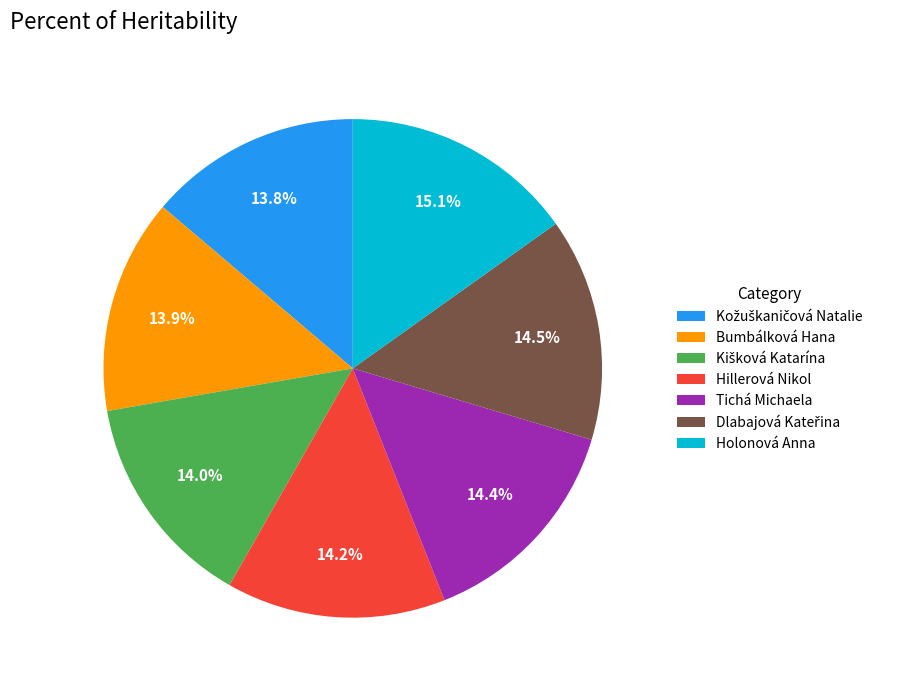

How many slices are in this pie chart?

7